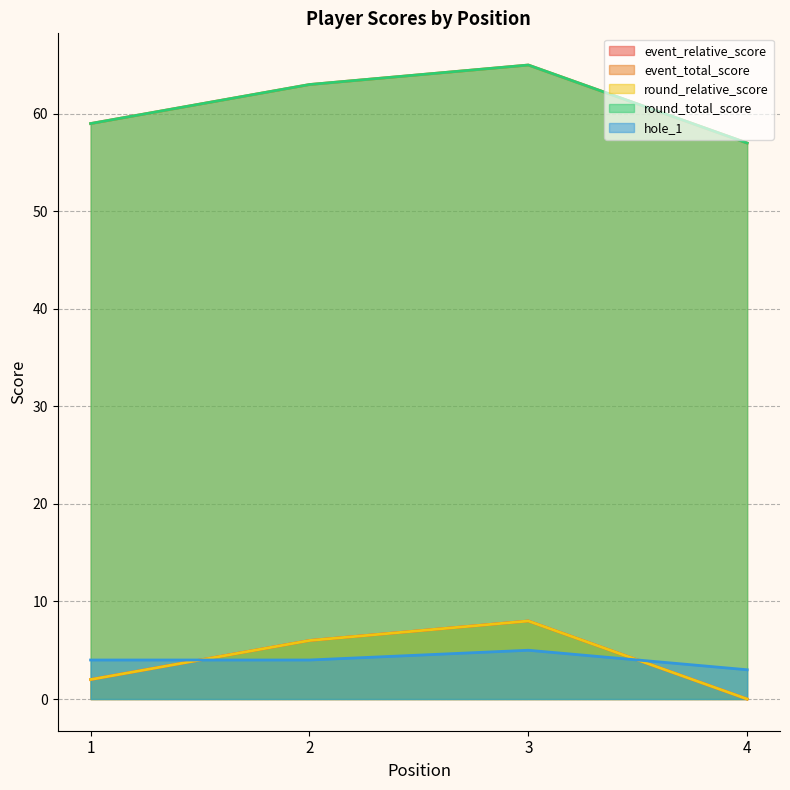

The value of hole_1 at 1 is 3. True or false?

False